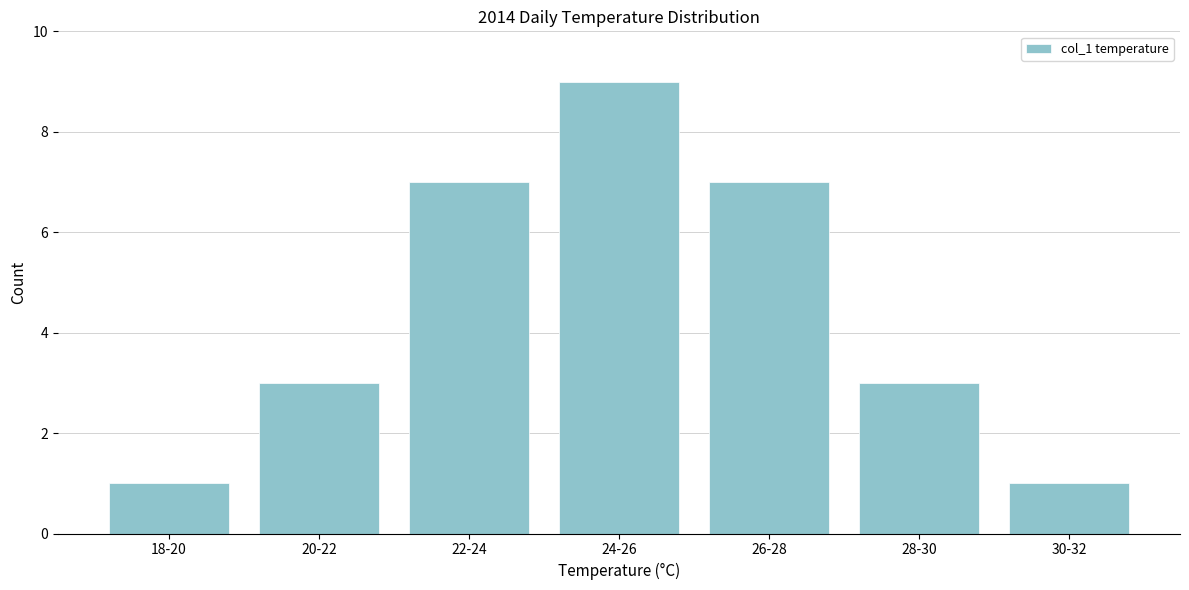

Reading left to right, extract all data points from this chart.

1	3	7	9	7	3	1